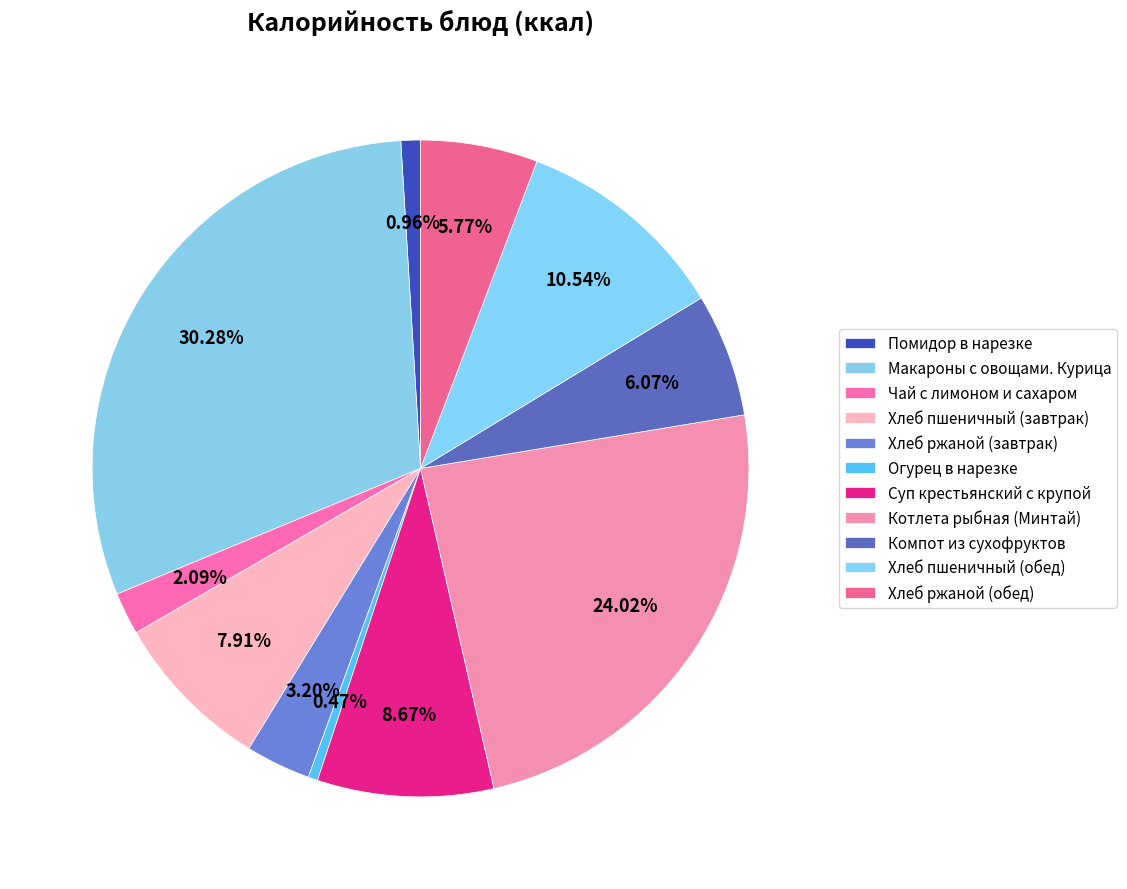

Does Компот из сухофруктов represent more than half of the total?

No